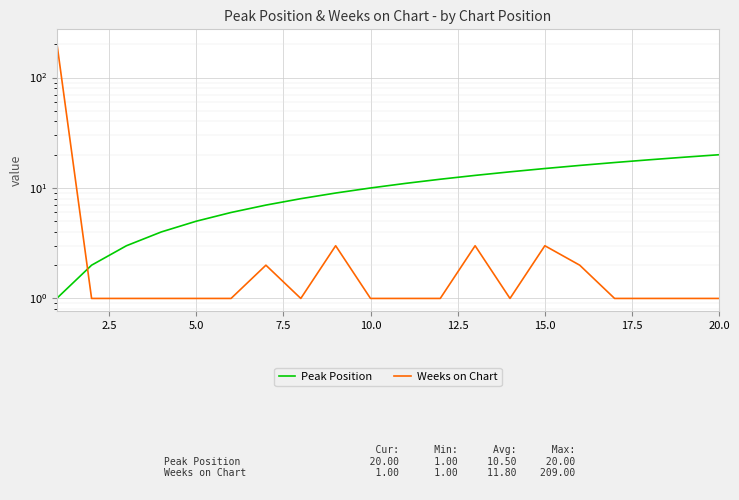

List the series in order of their overall mean, lowest first.

Peak Position, Weeks on Chart